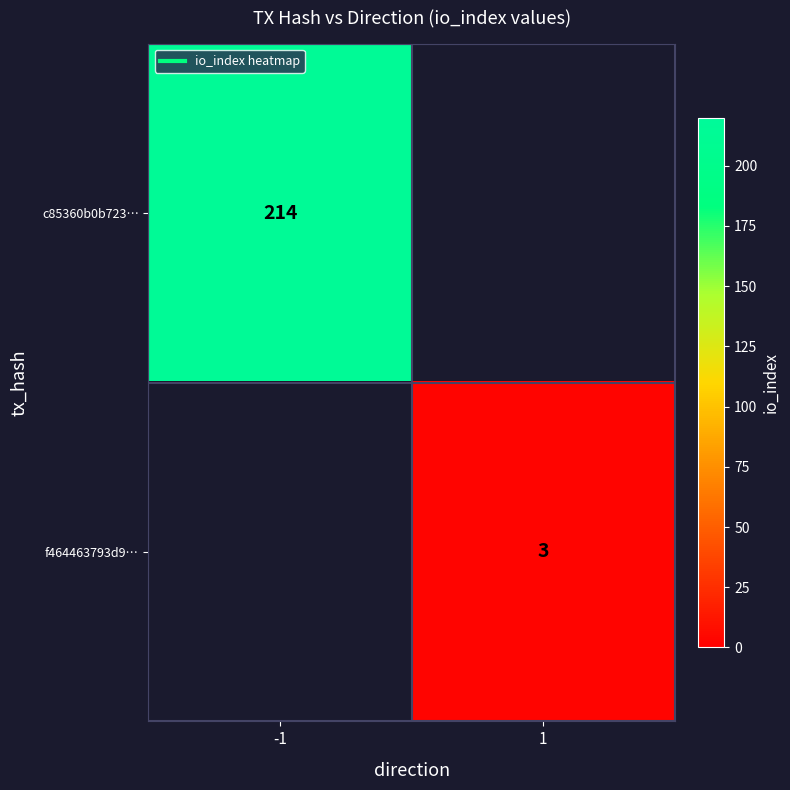

Where is c85360b0b723… nearest to the value 214?

-1